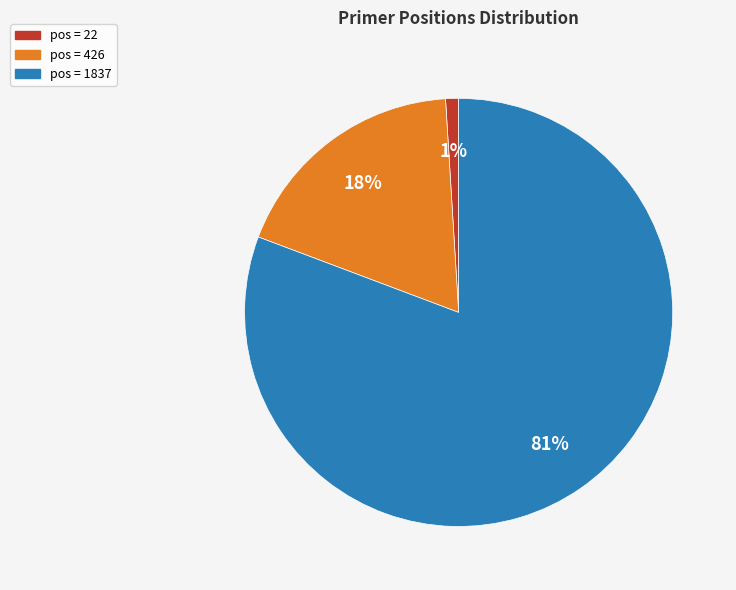

To the nearest percent, what is the average slice percentage?

33%